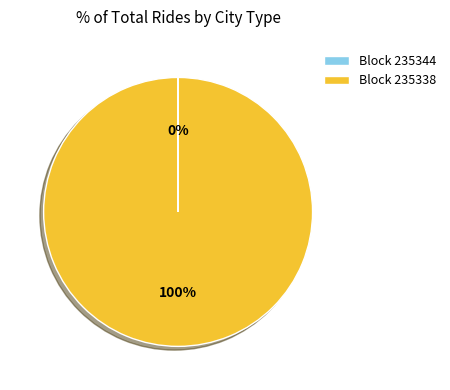

To the nearest percent, what portion does Block 235338 represent?

100%